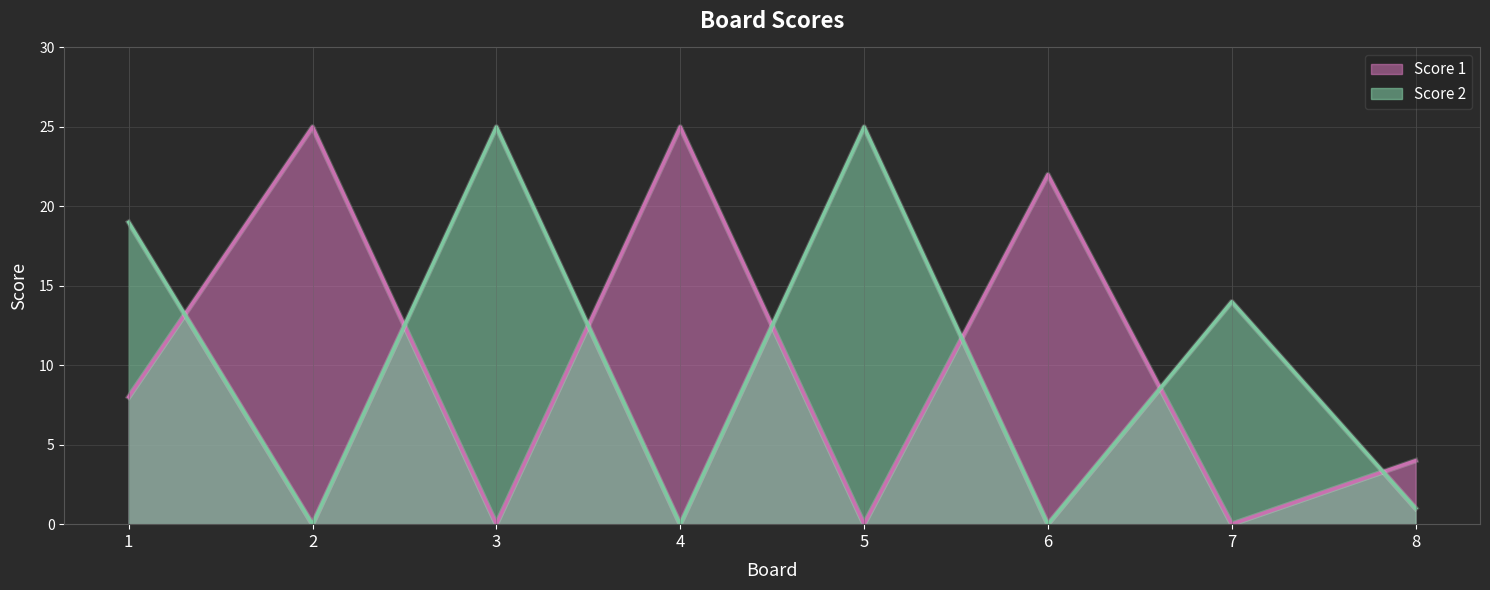

True or false: Score 2 and Score 1 intersect in this chart.

True